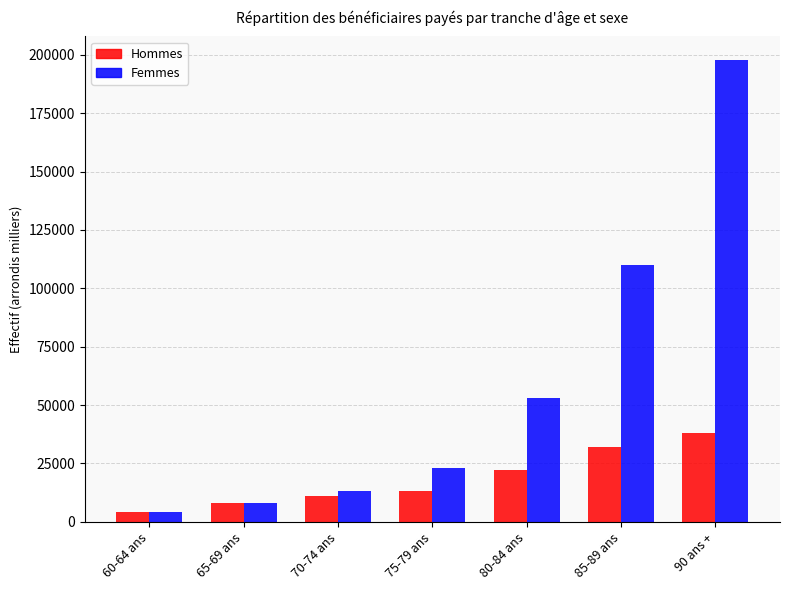

What is the difference between the Femmes values at 85-89 ans and 70-74 ans?

97000